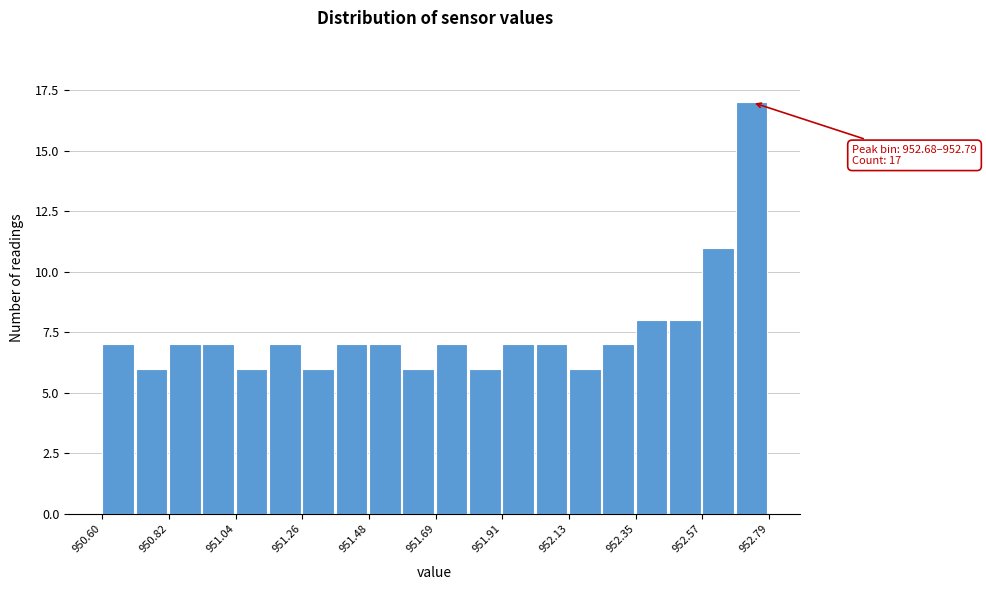

Read against the x-axis, roughly where is the centre of the tallest bar?

952.75